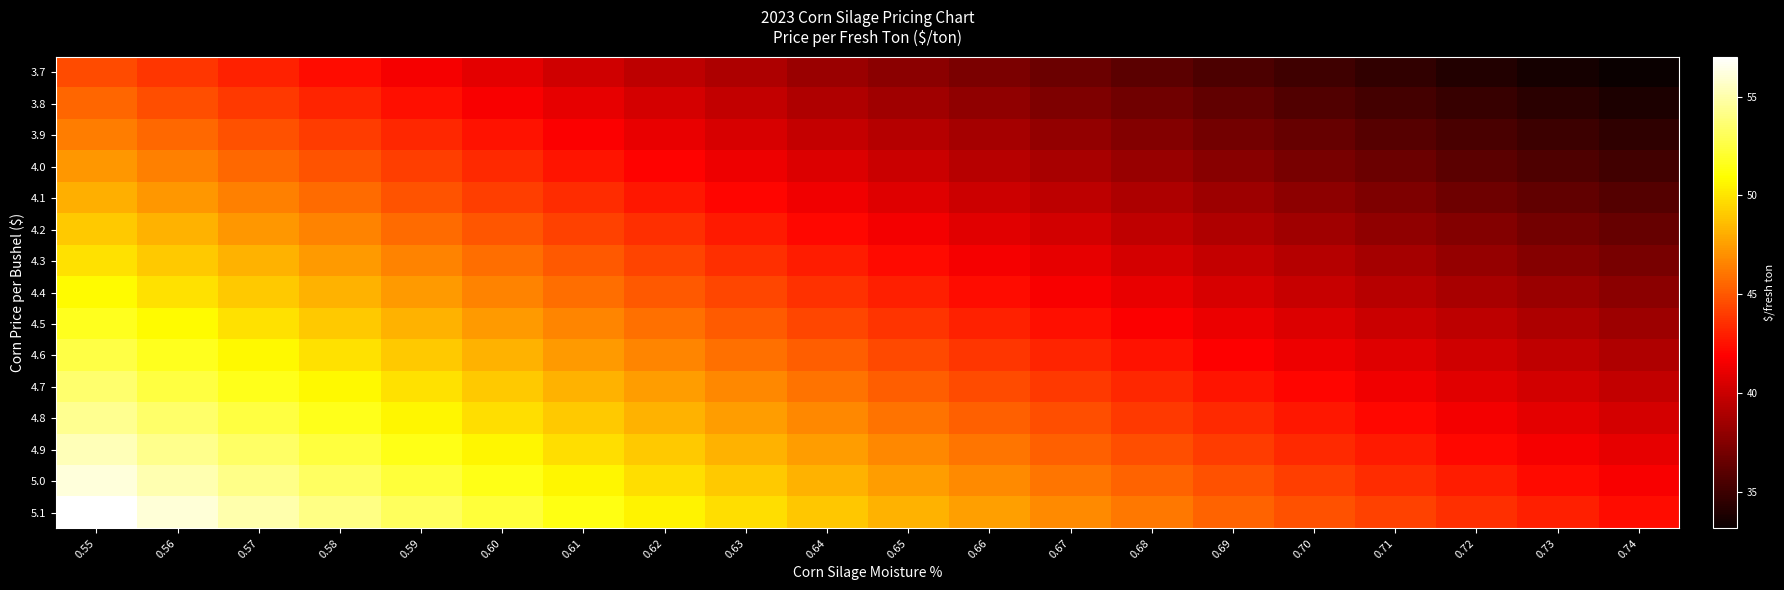

Between 0.55 and 0.60, which series saw the biggest shift?

5.1